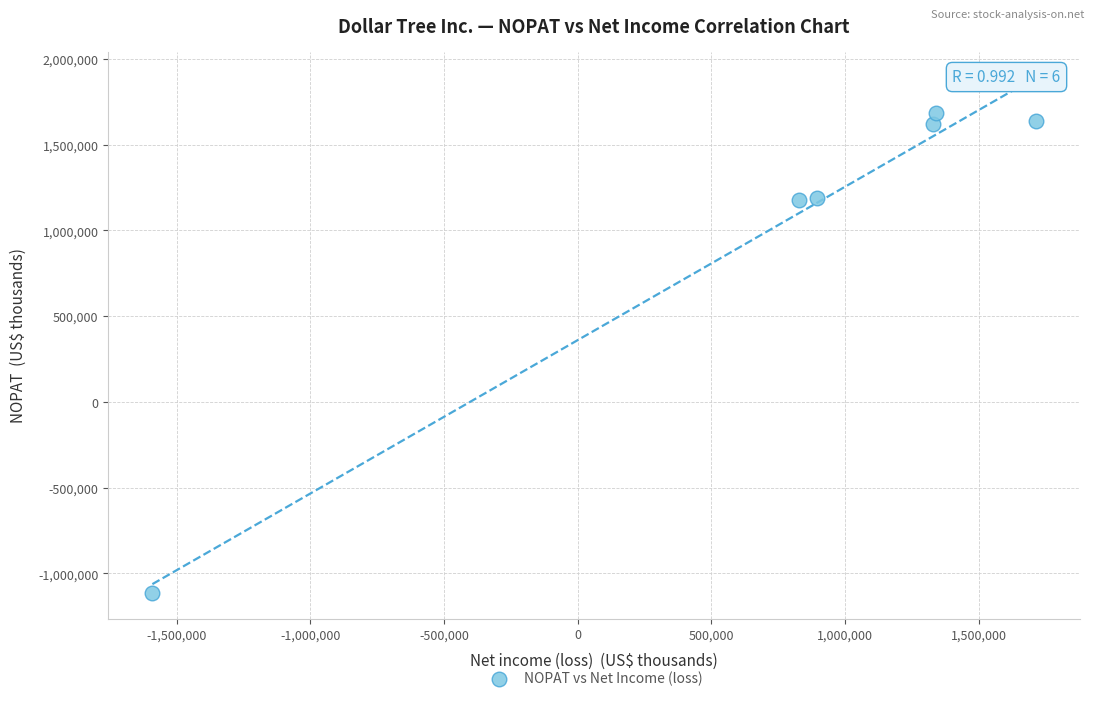

What is the average X value?

752750